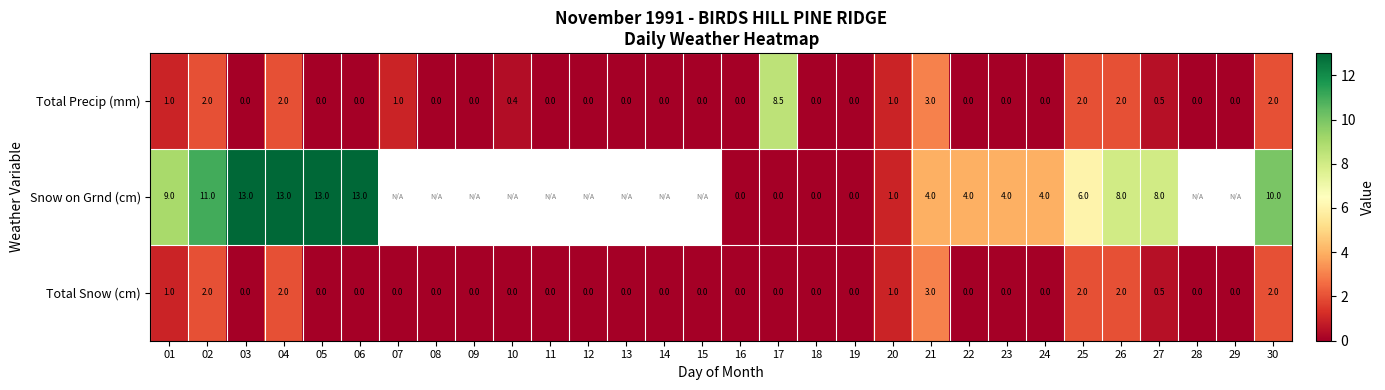

Which series changed the most between 03 and 27?

Snow on Grnd (cm)